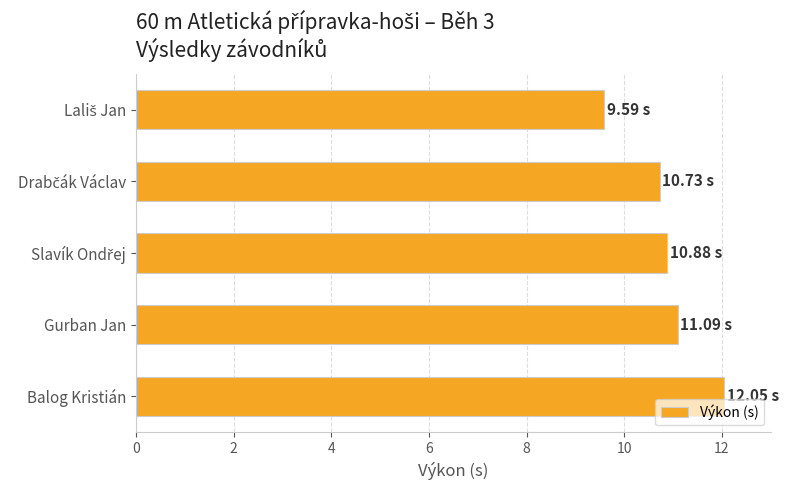

How many data points are less than 10?

1